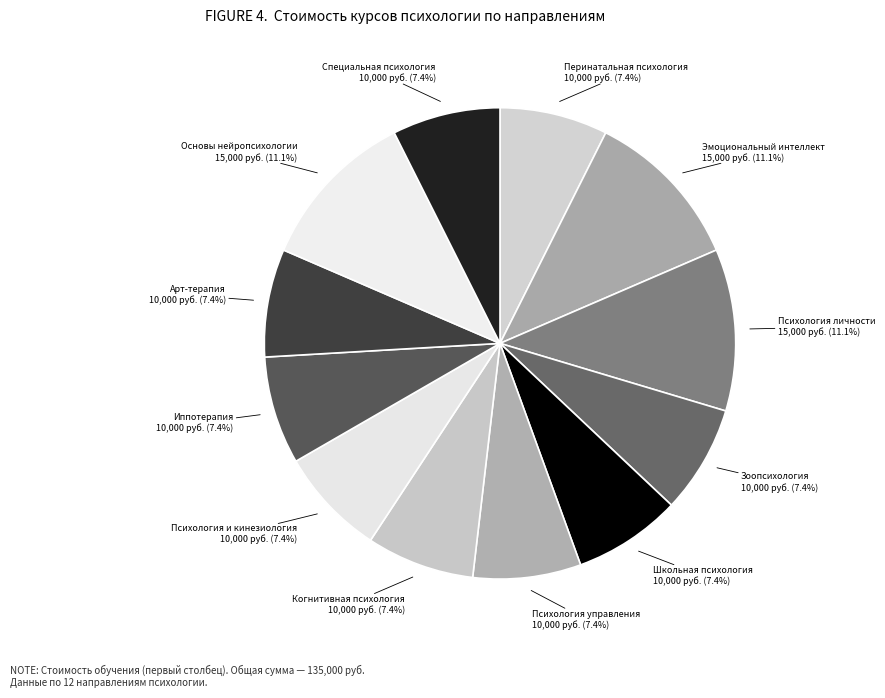

The Школьная психология slice represents 1% of the pie. True or false?

False